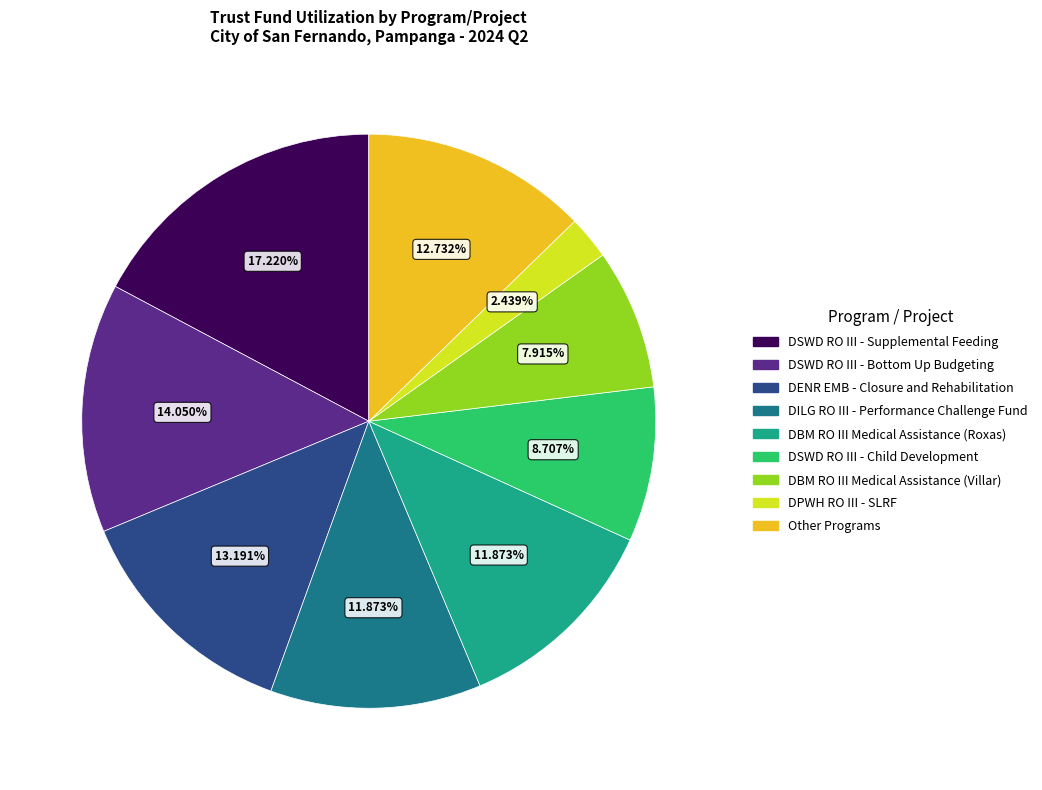

How many segments does this pie chart have?

9